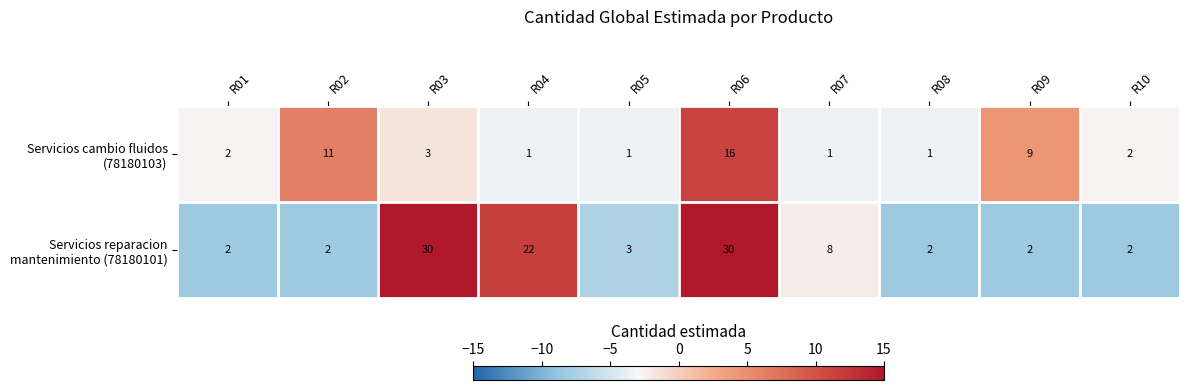

What is the spread (max minus min) of values at R05?

2